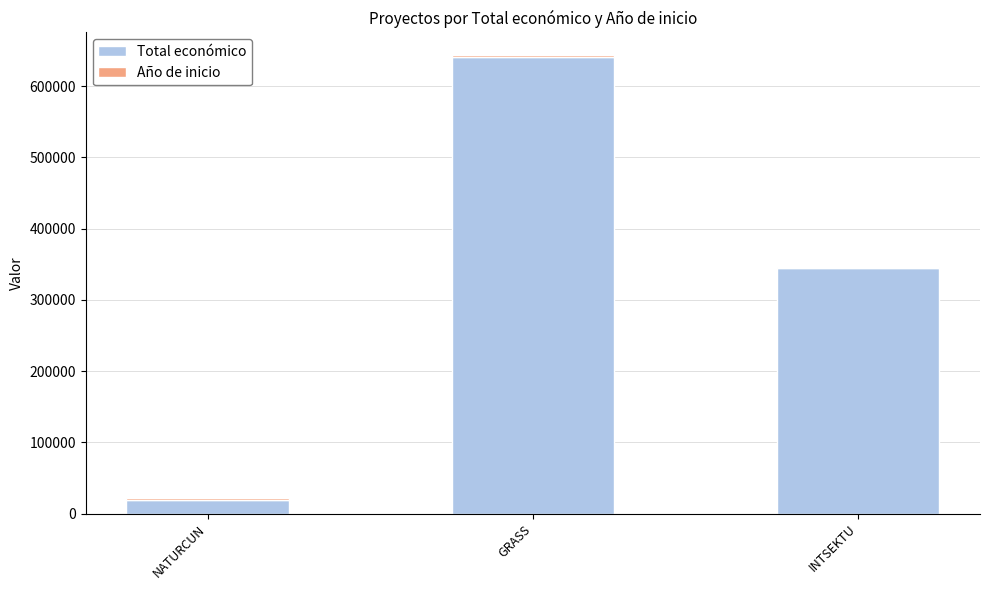

What is the highest value of the Total económico series?

641336